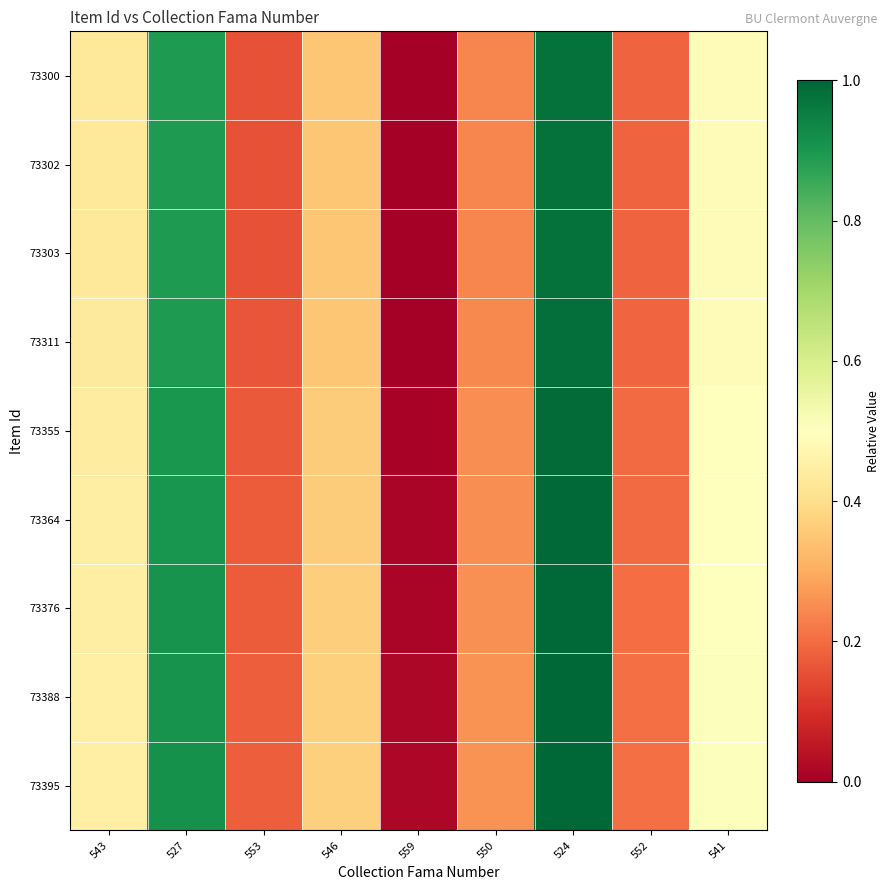

Reading left to right, transcribe all the data shown in this chart.

73300: 543=0.4	527=0.9	553=0.2	546=0.3	559=0.0	550=0.2	524=1.0	552=0.2	541=0.5
73302: 543=0.4	527=0.9	553=0.2	546=0.3	559=0.0	550=0.2	524=1.0	552=0.2	541=0.5
73303: 543=0.4	527=0.9	553=0.2	546=0.3	559=0.0	550=0.2	524=1.0	552=0.2	541=0.5
73311: 543=0.4	527=0.9	553=0.2	546=0.4	559=0.0	550=0.2	524=1.0	552=0.2	541=0.5
73355: 543=0.4	527=0.9	553=0.2	546=0.4	559=0.0	550=0.3	524=1.0	552=0.2	541=0.5
73364: 543=0.4	527=0.9	553=0.2	546=0.4	559=0.0	550=0.3	524=1.0	552=0.2	541=0.5
73376: 543=0.4	527=0.9	553=0.2	546=0.4	559=0.0	550=0.3	524=1.0	552=0.2	541=0.5
73388: 543=0.5	527=0.9	553=0.2	546=0.4	559=0.0	550=0.3	524=1.0	552=0.2	541=0.5
73395: 543=0.5	527=0.9	553=0.2	546=0.4	559=0.0	550=0.3	524=1.0	552=0.2	541=0.5